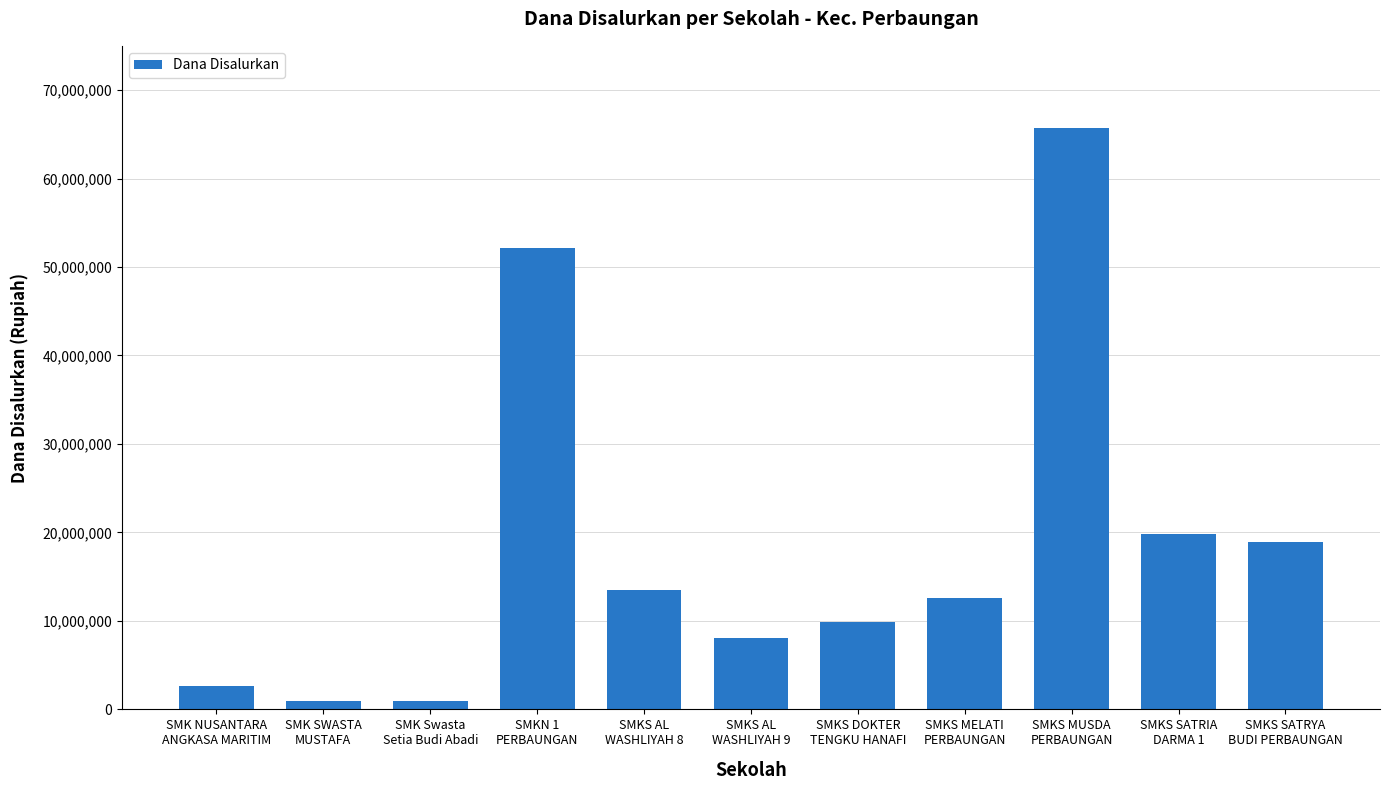

At which label does the data first exceed 12600000?

SMKN 1
PERBAUNGAN